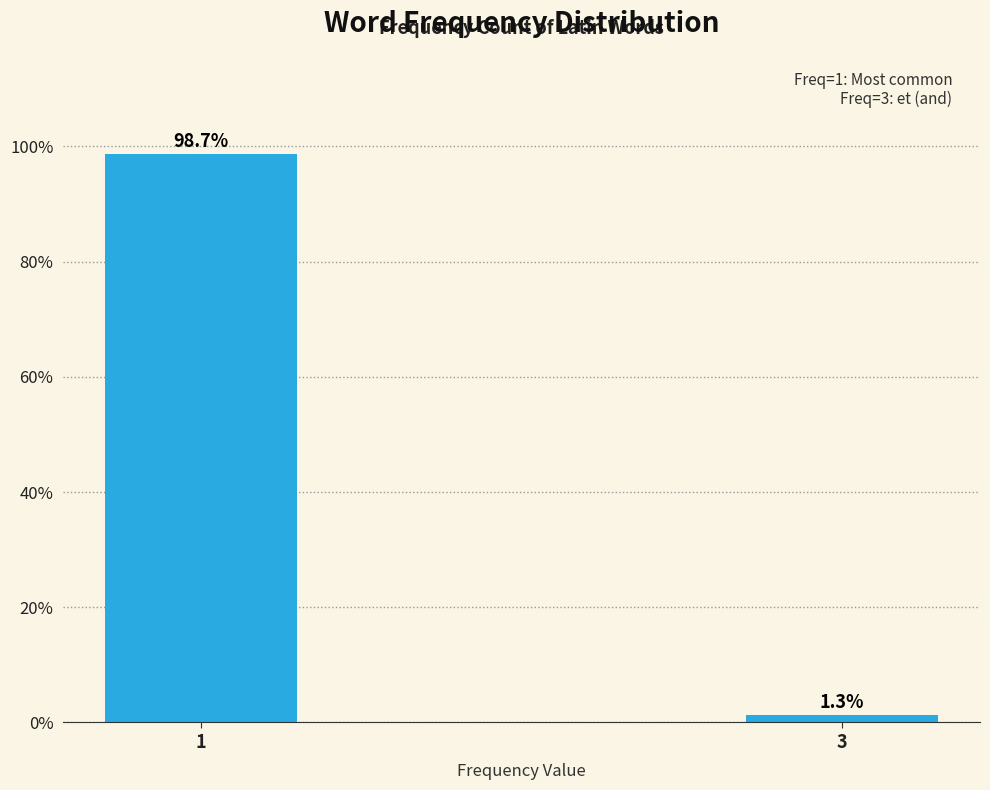

Reading left to right, transcribe all the data shown in this chart.

98.7	1.3